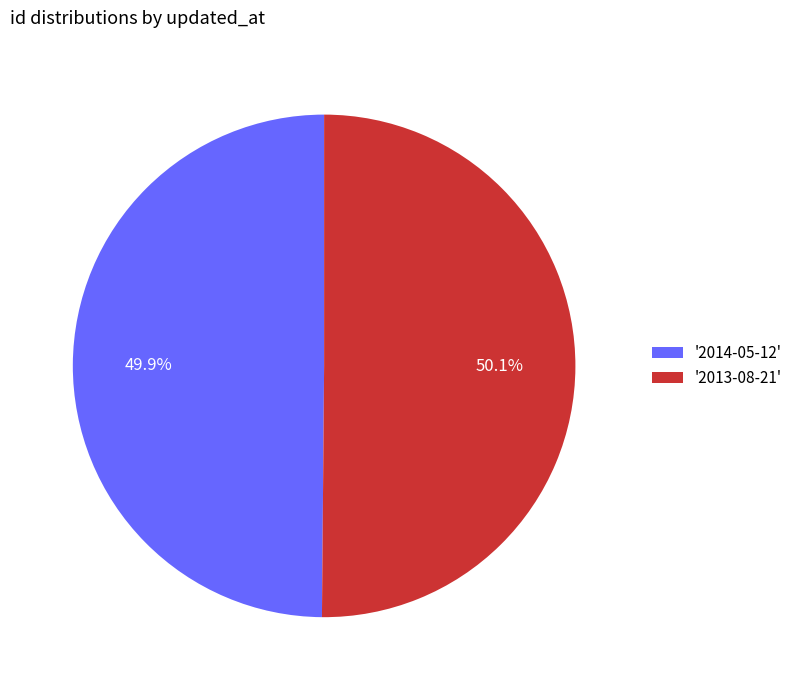

Do '2013-08-21' and '2014-05-12' together represent more than half of the pie?

Yes